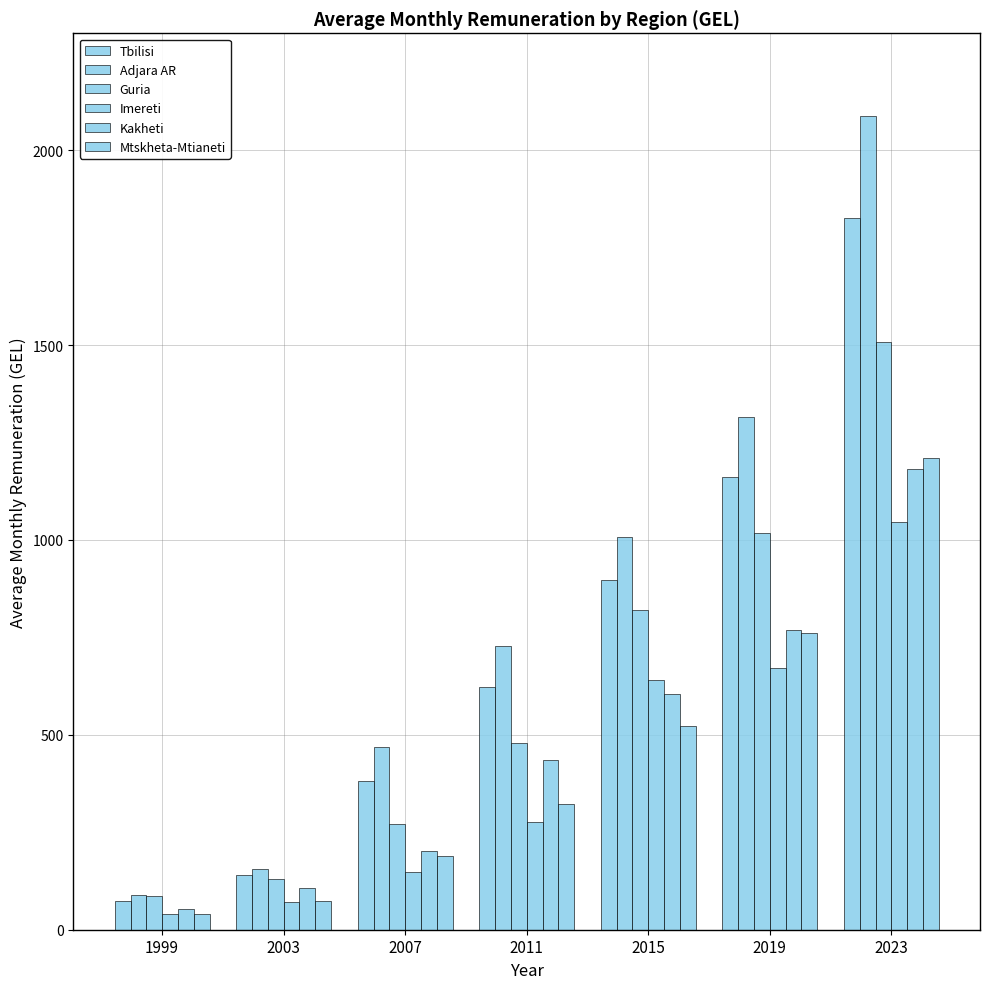

Which label corresponds to the largest value in the chart?

2023